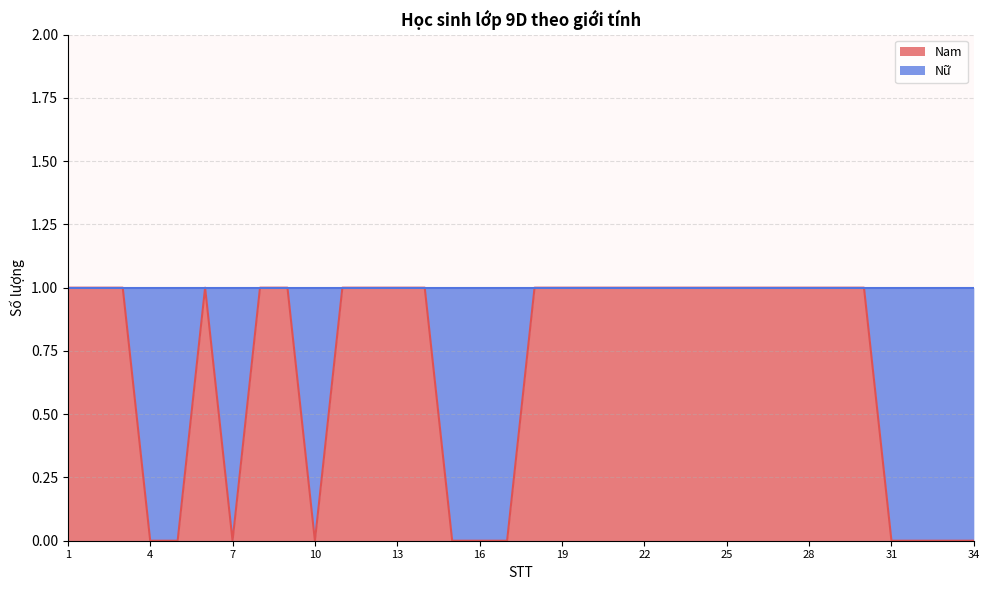

What is the difference between the values at 7 and 1?

1